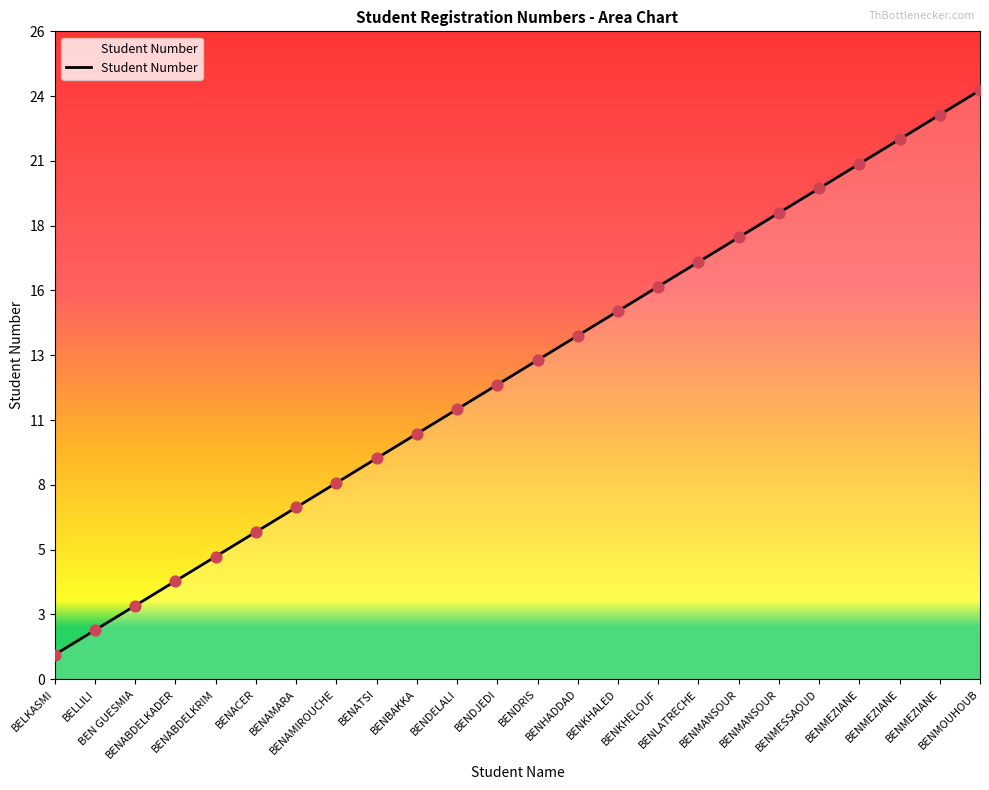

Approximately how many times larger is the value at BENDELALI compared to BENDRIS?

0.8